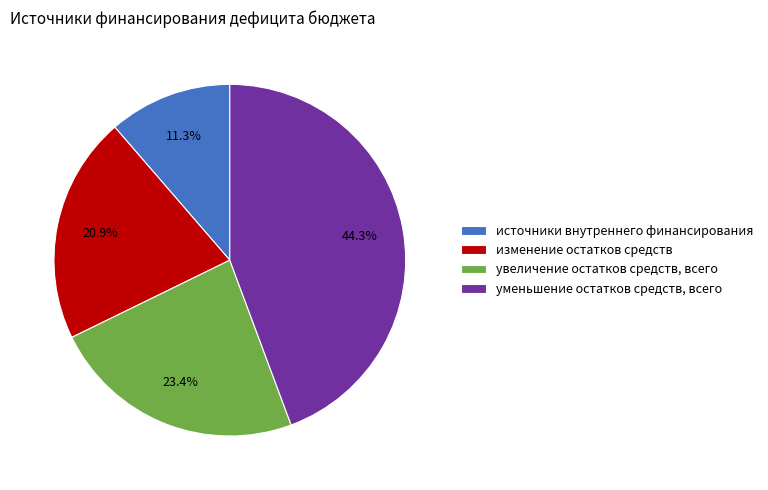

Does уменьшение остатков средств, всего represent more than half of the total?

No